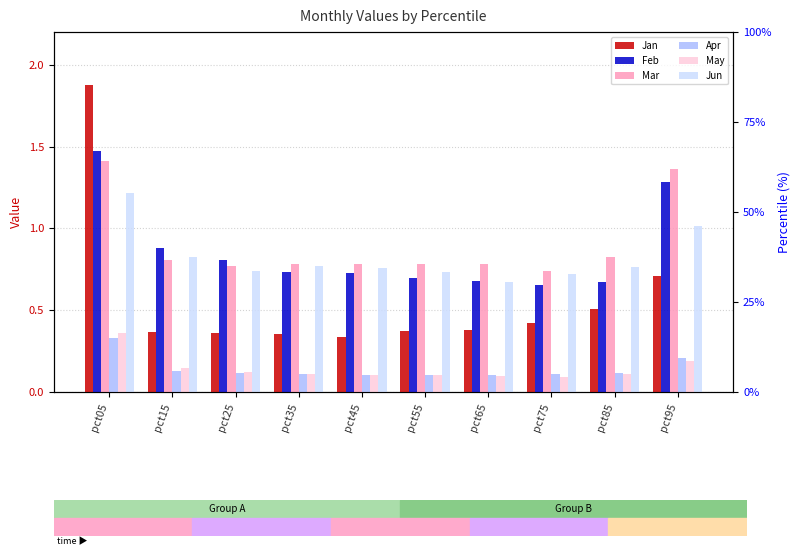

What is the total value across all series at pct75?

2.7